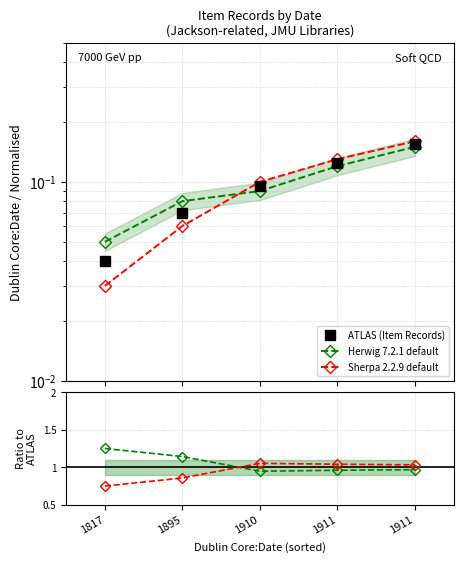

Reading left to right, extract all data points from this chart.

ATLAS (Item Records): 1817=0.0	1895=0.1	1910=0.1	1911=0.1	1911=0.2
Herwig 7.2.1 default: 1817=0.1	1895=0.1	1910=0.1	1911=0.1	1911=0.1
Sherpa 2.2.9 default: 1817=0.0	1895=0.1	1910=0.1	1911=0.1	1911=0.2
Herwig ratio: 1817=1.2	1895=1.1	1910=0.9	1911=1.0	1911=1.0
Sherpa ratio: 1817=0.8	1895=0.9	1910=1.1	1911=1.0	1911=1.0